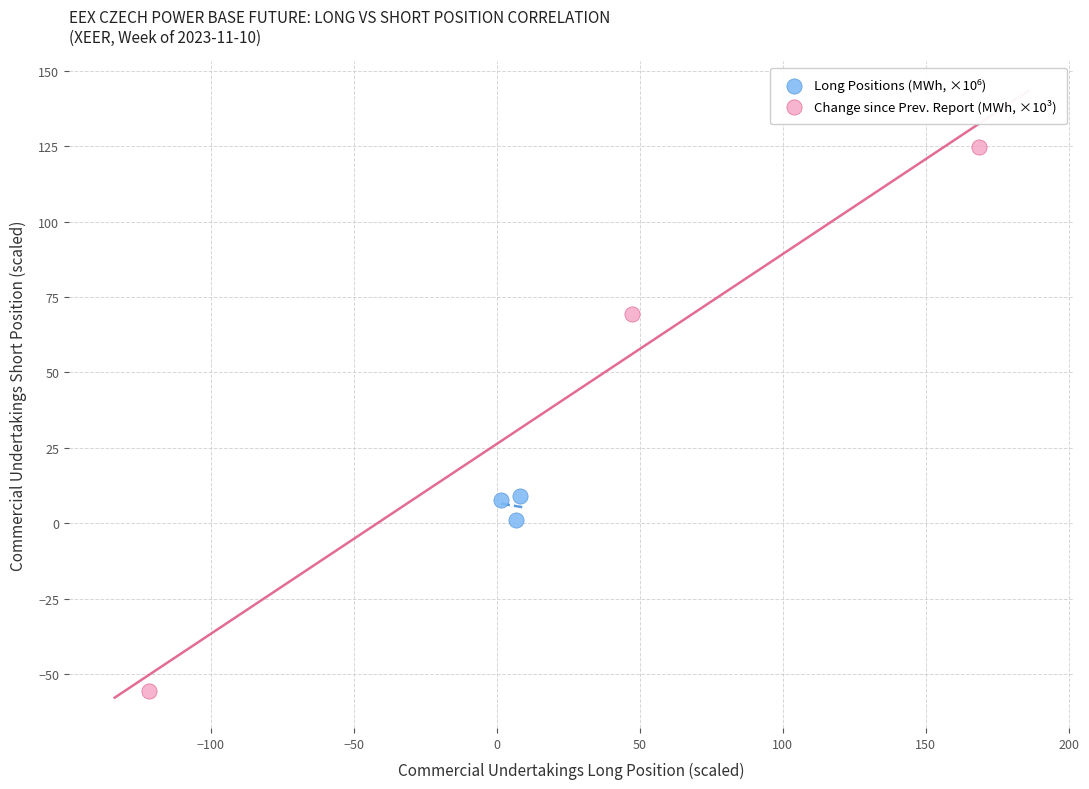

Which series reaches the minimum Y coordinate?

Change since Prev. Report (MWh, ×10³)